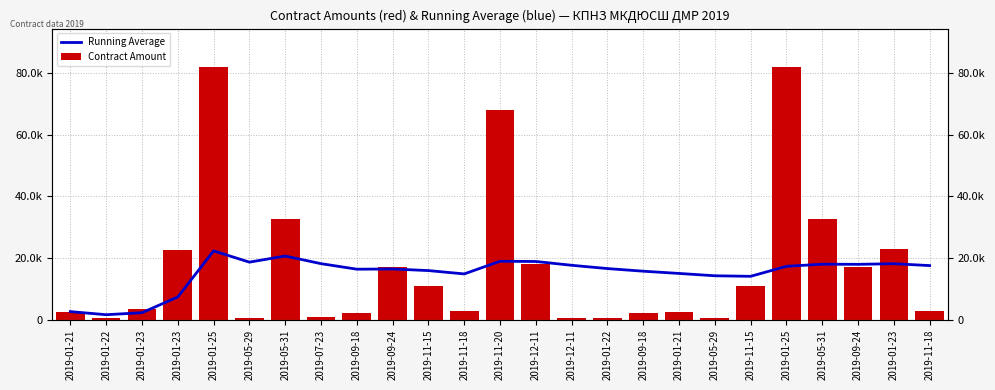

What is the value of the Contract Amount bar at the 19th from the left?

438.0